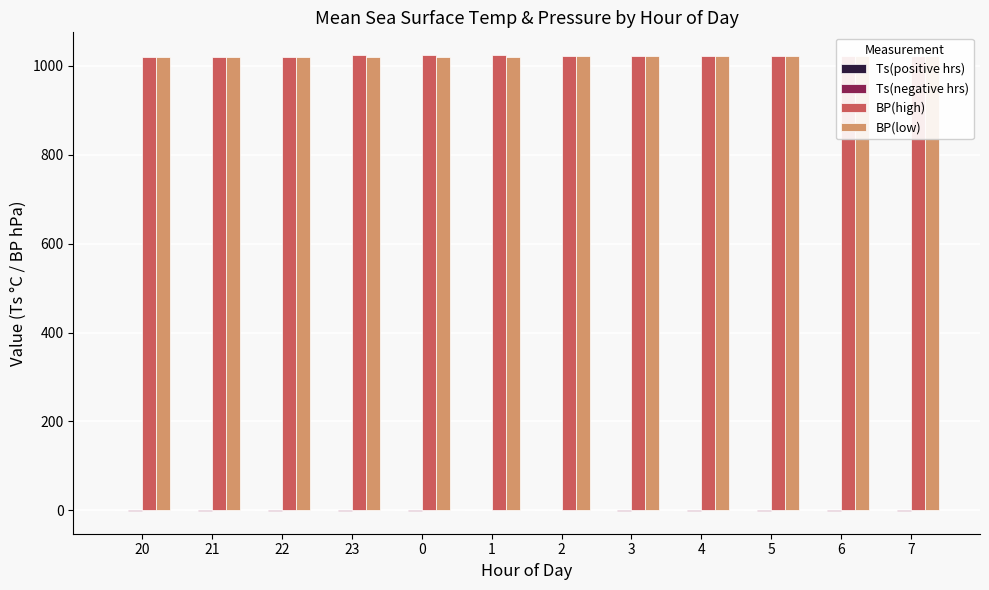

True or false: Ts(positive hrs) has a value of 1.0 at 20.

True